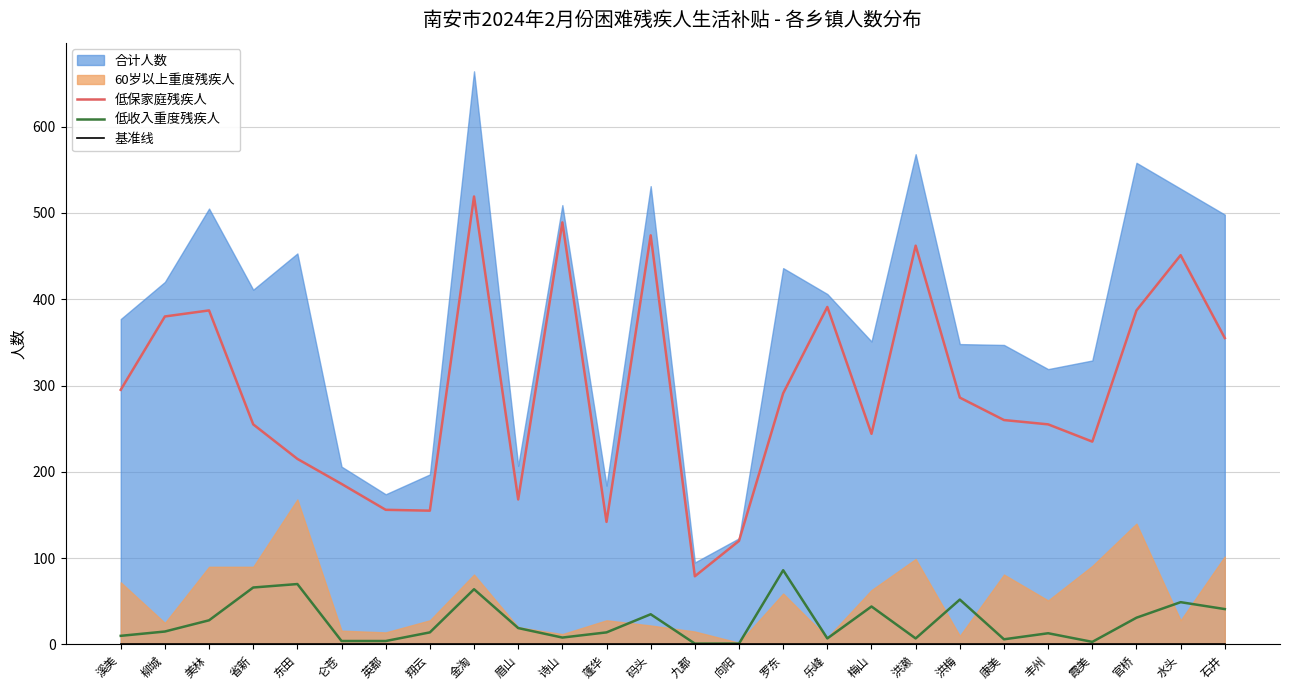

How many lines are shown in the chart?

3